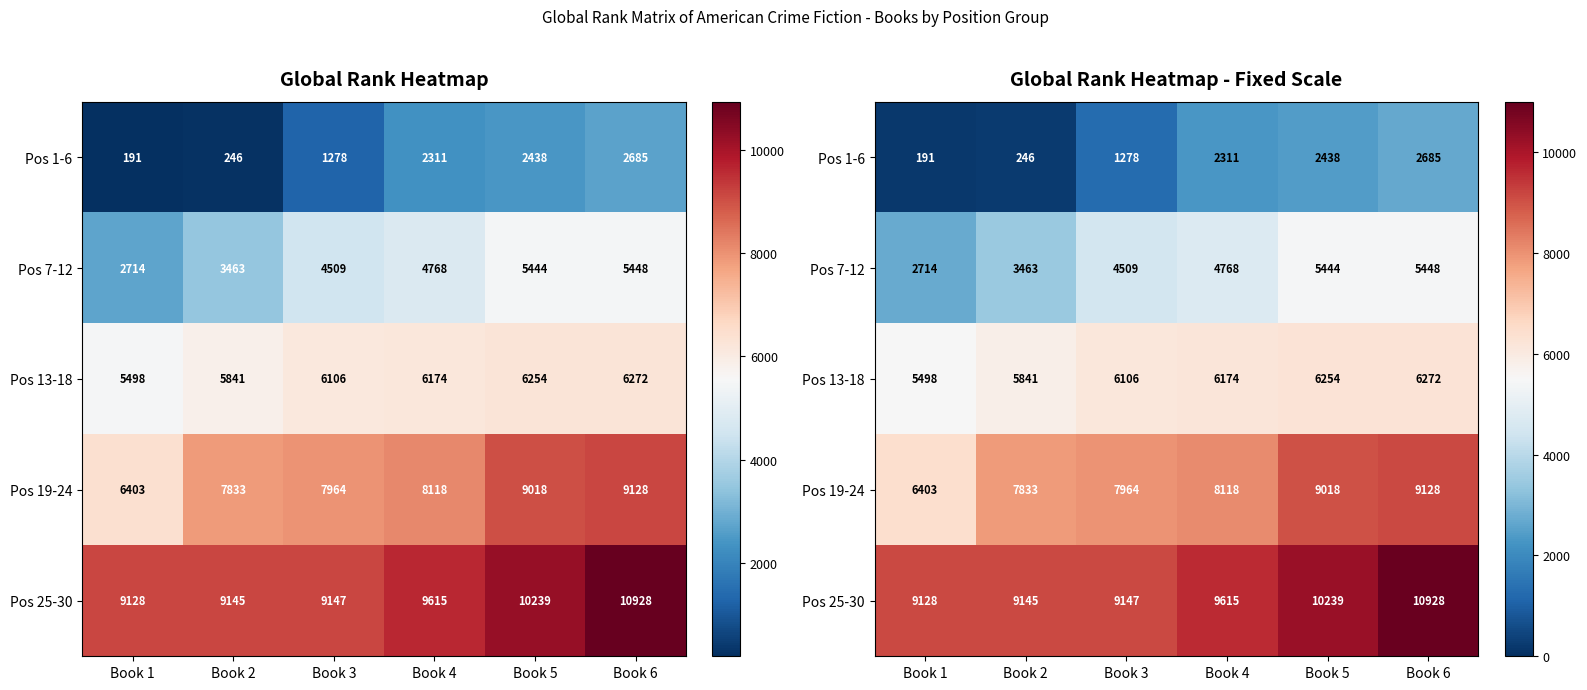

True or false: Pos 13-18 has a value of 1358 at Book 6.

False